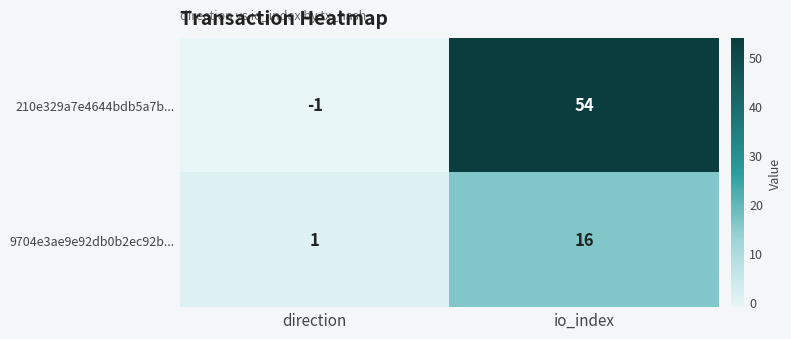

How many negative values does the 210e329a7e4644bdb5a7b... series have?

1